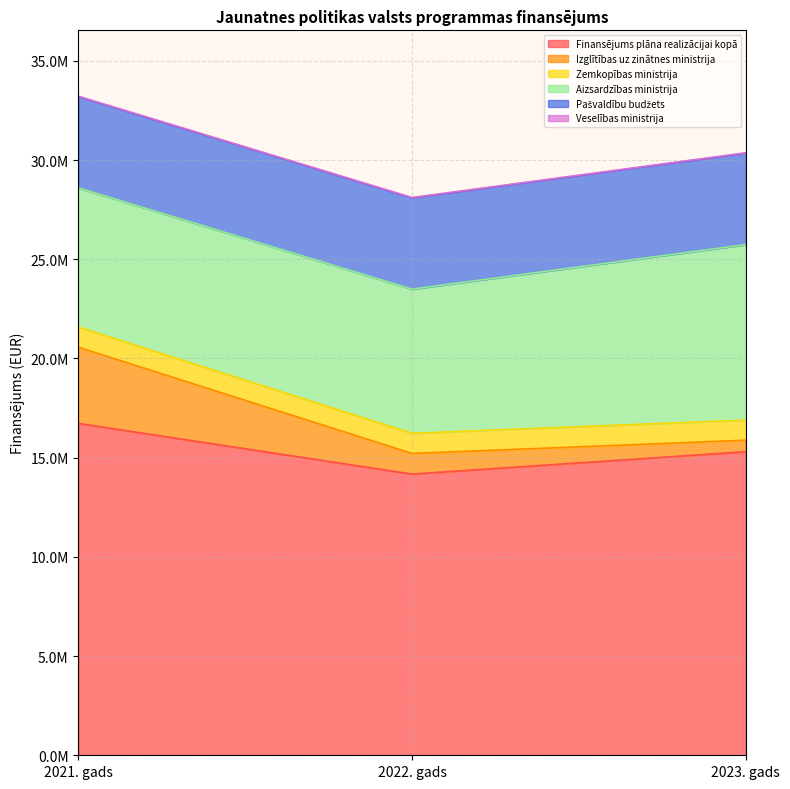

What are all the series names shown in the legend?

Finansējums plāna realizācijai kopā, Izglītības uz zinātnes ministrija, Zemkopības ministrija, Aizsardzības ministrija, Pašvaldību budžets, Veselības ministrija